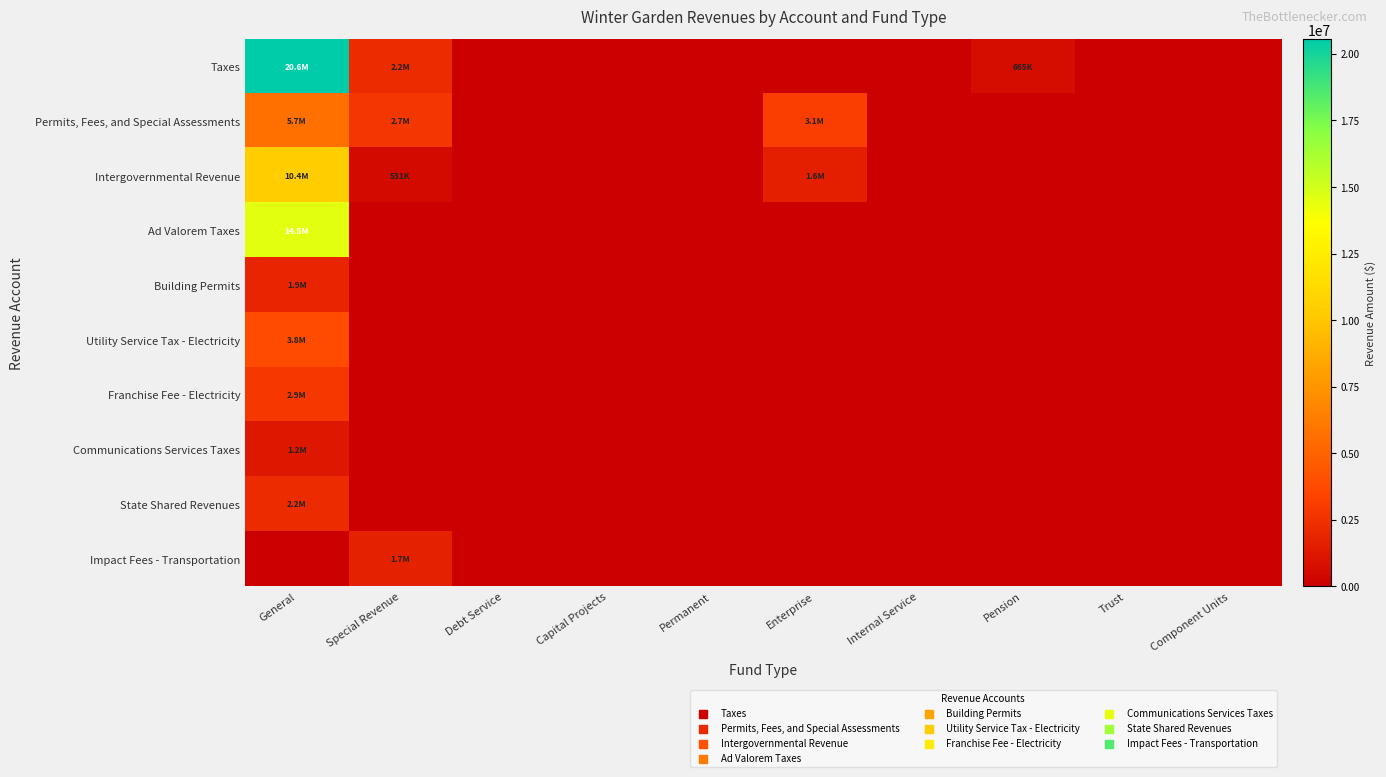

Reading right to left, list all the values displayed in this chart.

Taxes: Component Units=0	Trust=0	Pension=665085	Internal Service=0	Enterprise=0	Permanent=0	Capital Projects=0	Debt Service=0	Special Revenue=2173821	General=20554664
Permits, Fees, and Special Assessments: Component Units=0	Trust=0	Pension=0	Internal Service=0	Enterprise=3118795	Permanent=0	Capital Projects=0	Debt Service=0	Special Revenue=2739594	General=5679476
Intergovernmental Revenue: Component Units=0	Trust=0	Pension=0	Internal Service=0	Enterprise=1590485	Permanent=0	Capital Projects=0	Debt Service=0	Special Revenue=531354	General=10397627
Ad Valorem Taxes: Component Units=0	Trust=0	Pension=0	Internal Service=0	Enterprise=0	Permanent=0	Capital Projects=0	Debt Service=0	Special Revenue=0	General=14525067
Building Permits: Component Units=0	Trust=0	Pension=0	Internal Service=0	Enterprise=0	Permanent=0	Capital Projects=0	Debt Service=0	Special Revenue=0	General=1917920
Utility Service Tax - Electricity: Component Units=0	Trust=0	Pension=0	Internal Service=0	Enterprise=0	Permanent=0	Capital Projects=0	Debt Service=0	Special Revenue=0	General=3826424
Franchise Fee - Electricity: Component Units=0	Trust=0	Pension=0	Internal Service=0	Enterprise=0	Permanent=0	Capital Projects=0	Debt Service=0	Special Revenue=0	General=2884807
Communications Services Taxes: Component Units=0	Trust=0	Pension=0	Internal Service=0	Enterprise=0	Permanent=0	Capital Projects=0	Debt Service=0	Special Revenue=0	General=1225583
State Shared Revenues: Component Units=0	Trust=0	Pension=0	Internal Service=0	Enterprise=0	Permanent=0	Capital Projects=0	Debt Service=0	Special Revenue=0	General=2228301
Impact Fees - Transportation: Component Units=0	Trust=0	Pension=0	Internal Service=0	Enterprise=0	Permanent=0	Capital Projects=0	Debt Service=0	Special Revenue=1738371	General=0